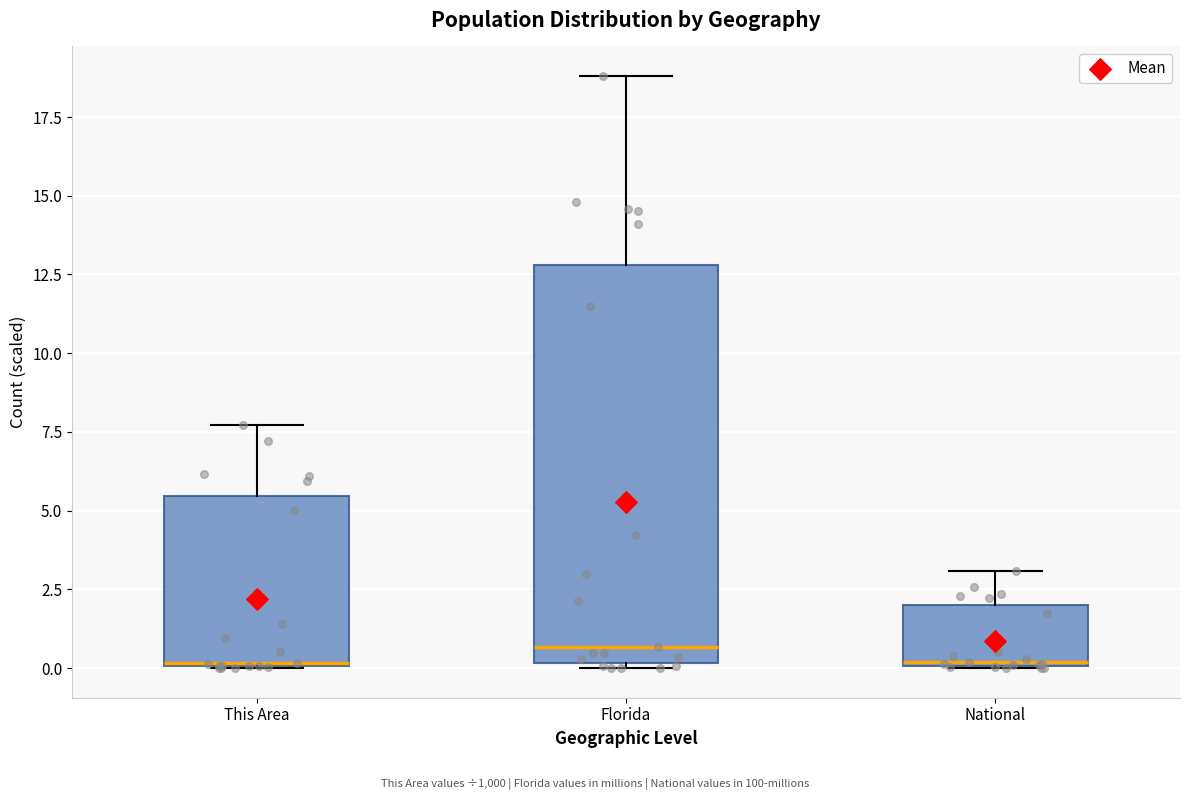

Reading left to right, read every box against the y-axis: the position of its median line, the range the box covers, and the ends of its whiskers. The values are not printed on the chart, so give them approximately, as read against the axis.

This Area: median 0.0, box 0.0 to 5.5, whiskers 0.0 to 7.5
Florida: median 0.5, box 0.0 to 13.0, whiskers 0.0 (just below the box's lower edge) to 19.0
National: median 0.0, box 0.0 to 2.0, whiskers 0.0 to 3.0